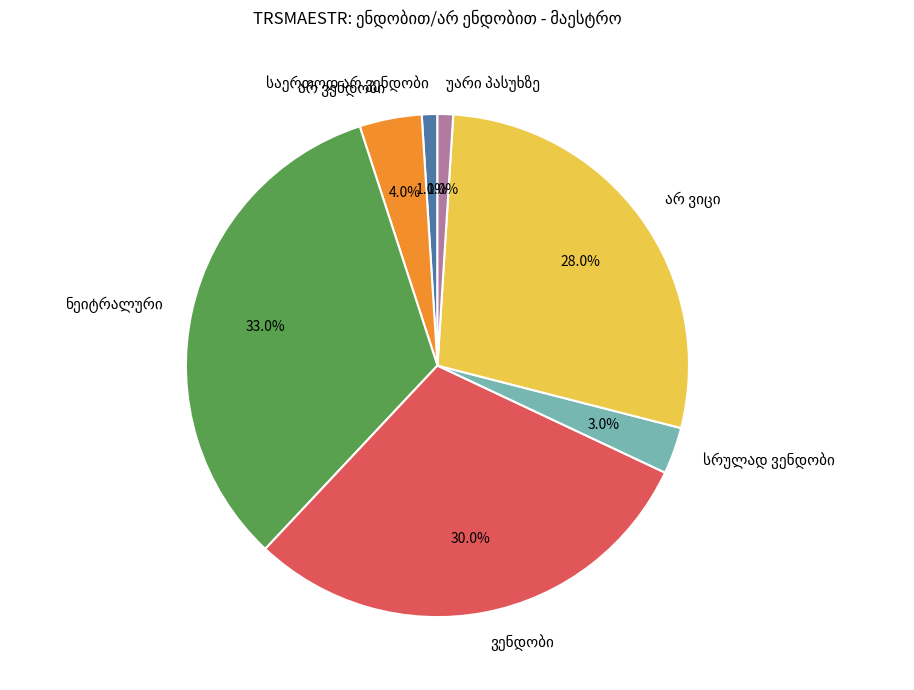

Does any single category account for the majority?

No